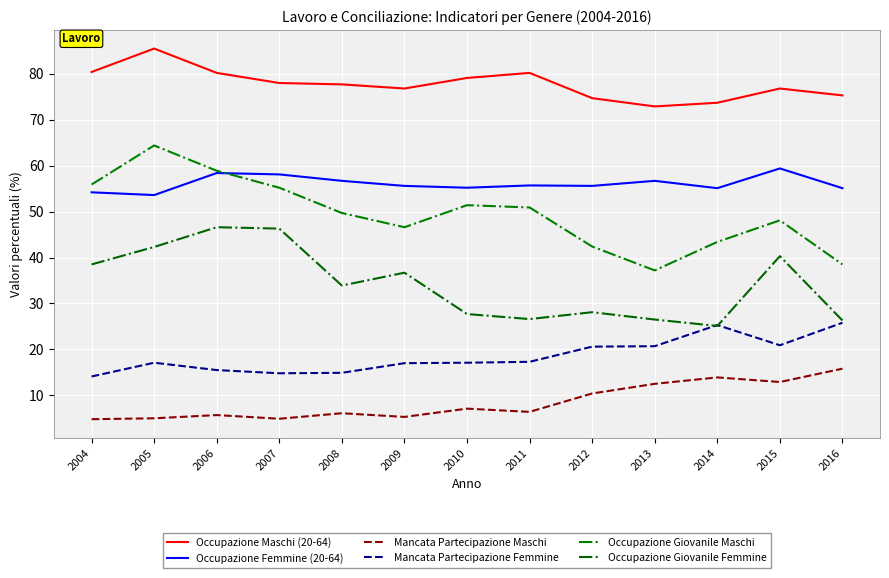

What value does the Mancata Partecipazione Femmine series have at 2010?

17.1